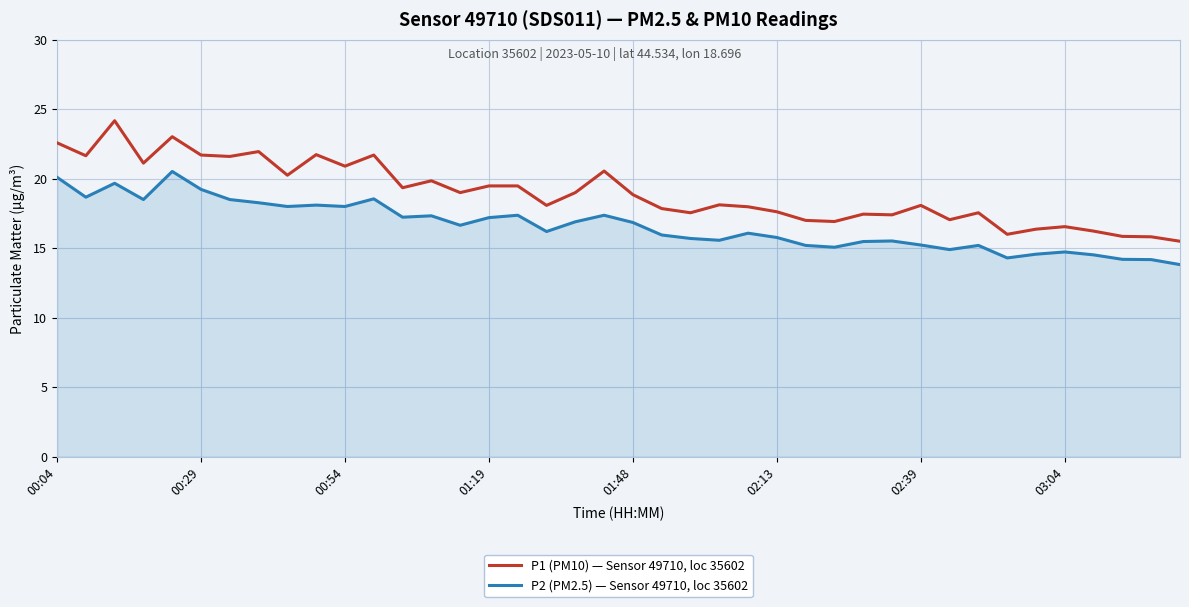

Which series has the largest range (max minus min)?

P1 (PM10) — Sensor 49710, loc 35602